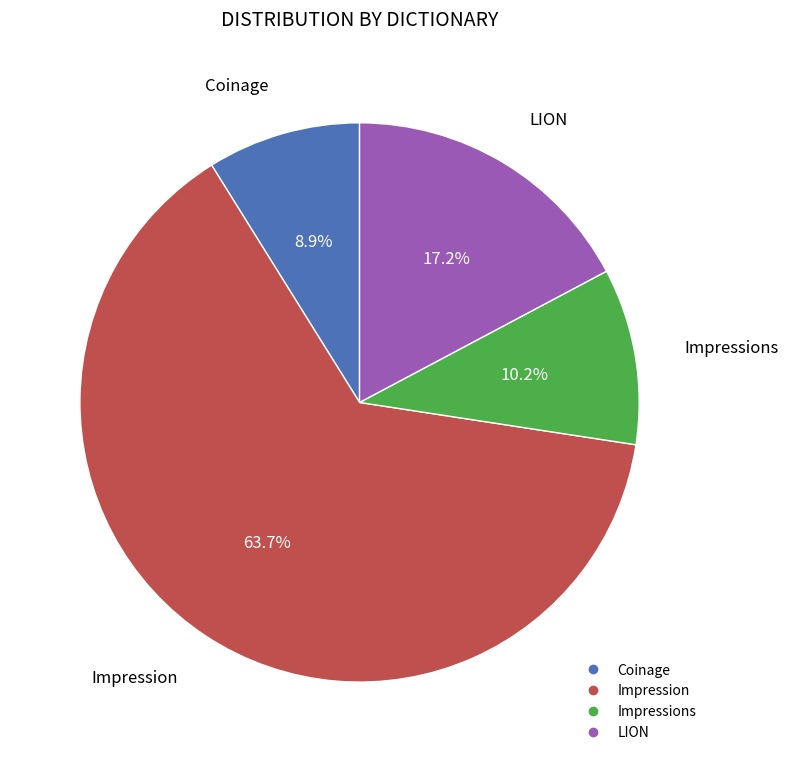

Does any single category account for the majority?

Yes